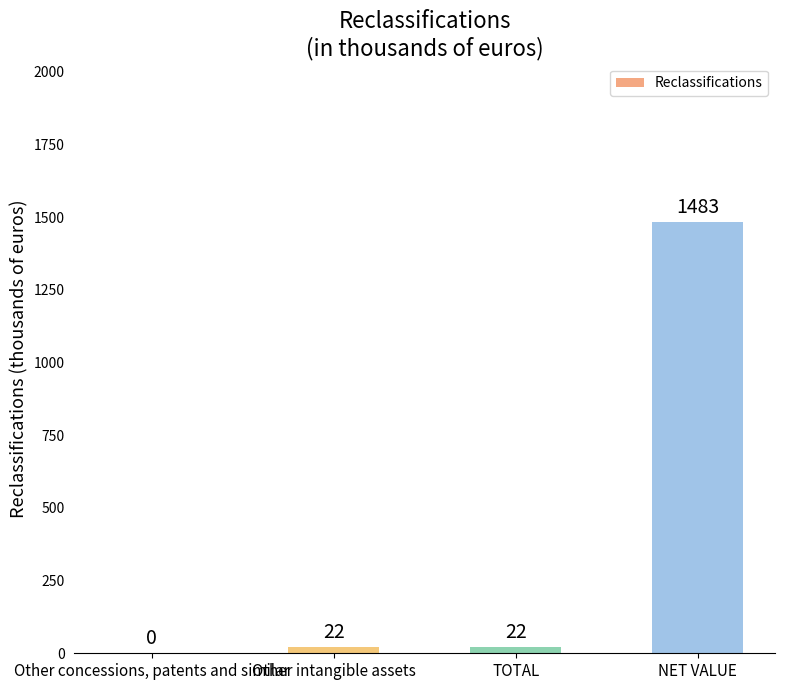

What is the sum of all values?

1527